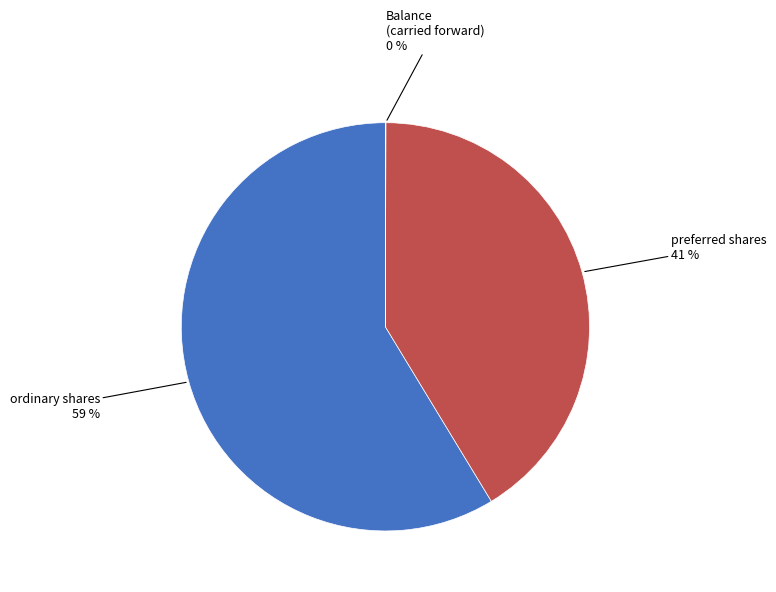

What is the largest slice in the pie chart?

ordinary shares